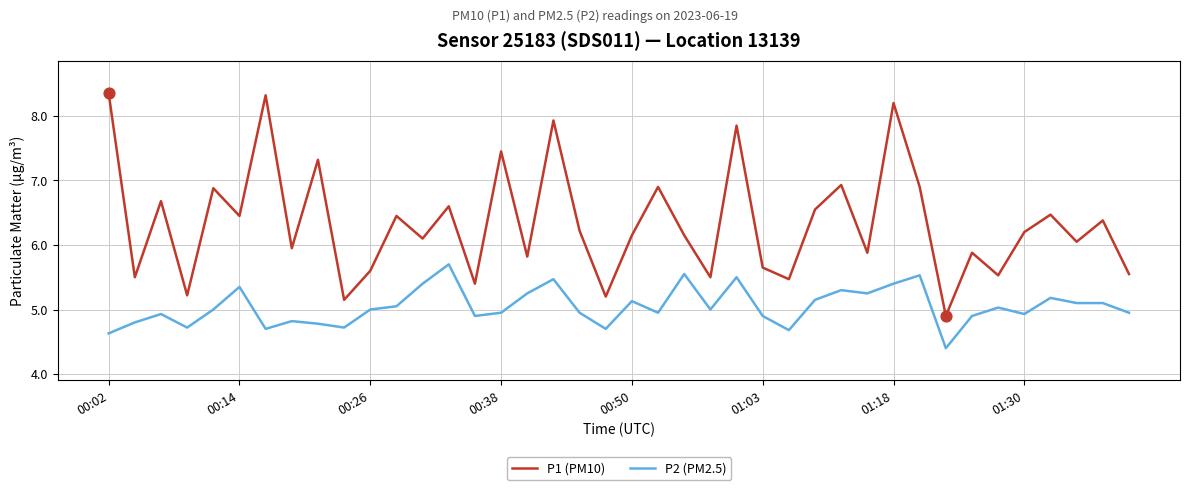

At how many categories does at least one series exceed 5?

39